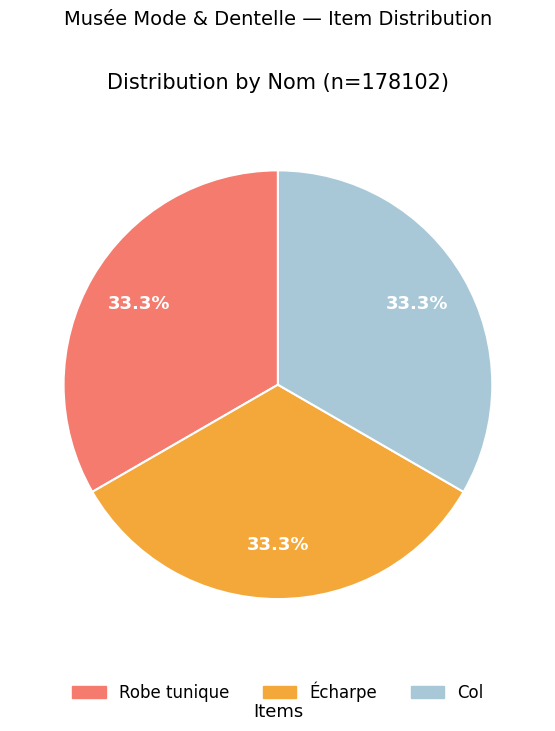

Is it true that Robe tunique is 21% of the pie?

False